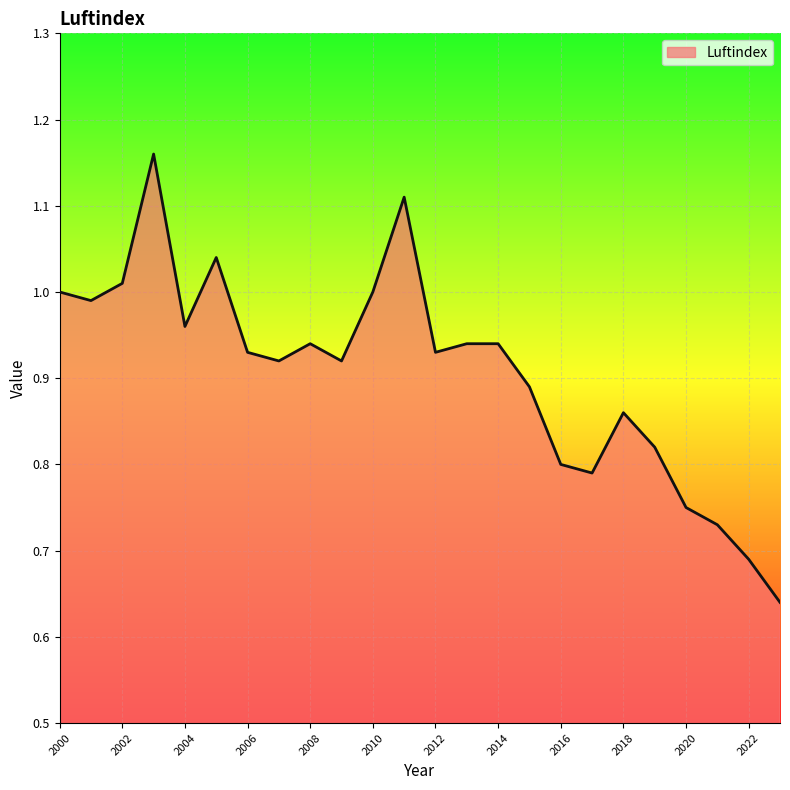

What is the difference between the maximum and minimum values?

0.5